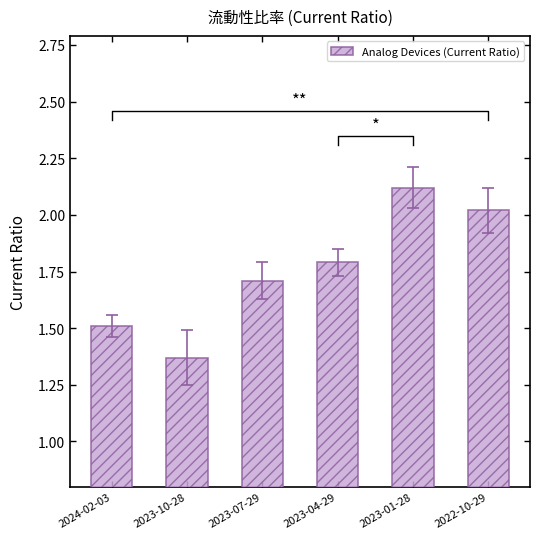

What is the value of the 6th bar from the left?

2.0